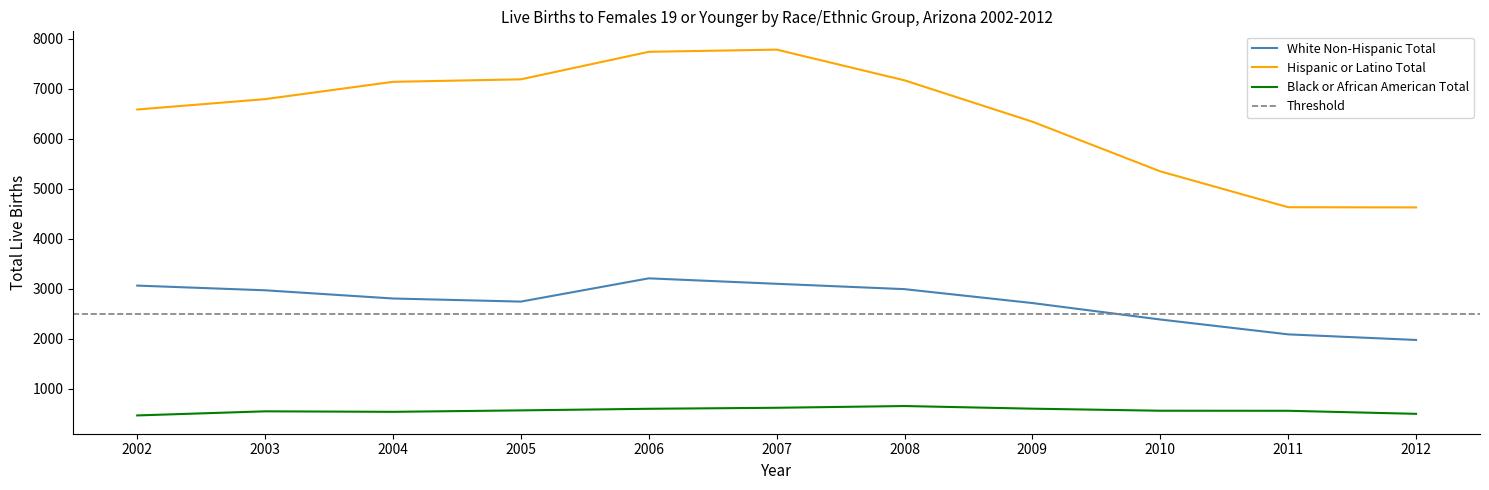

Reading right to left, extract all data points from this chart.

White Non-Hispanic Total: 2012=1977	2011=2089	2010=2386	2009=2715	2008=2993	2007=3100	2006=3209	2005=2744	2004=2806	2003=2970	2002=3064
Hispanic or Latino Total: 2012=4627	2011=4631	2010=5348	2009=6341	2008=7168	2007=7782	2006=7738	2005=7188	2004=7138	2003=6792	2002=6585
Black or African American Total: 2012=500	2011=561	2010=562	2009=603	2008=656	2007=621	2006=601	2005=569	2004=540	2003=550	2002=468